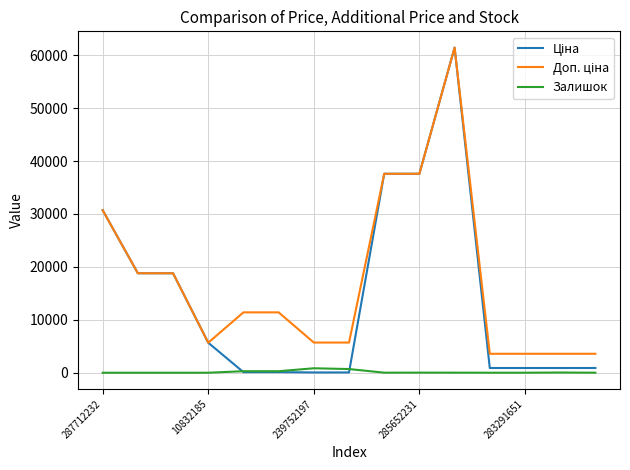

Does the chart display data point markers on the line(s)?

No